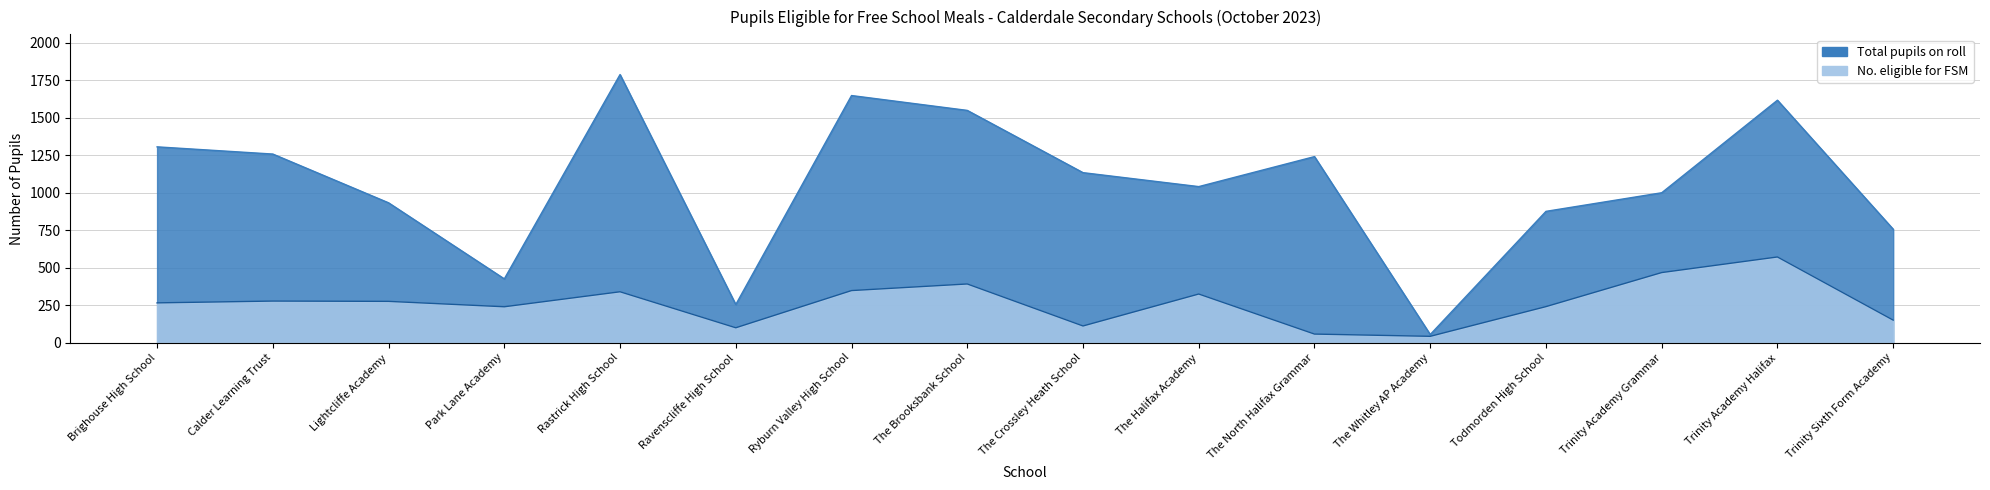

What is the spread (max minus min) of values at The Brooksbank School?

1157